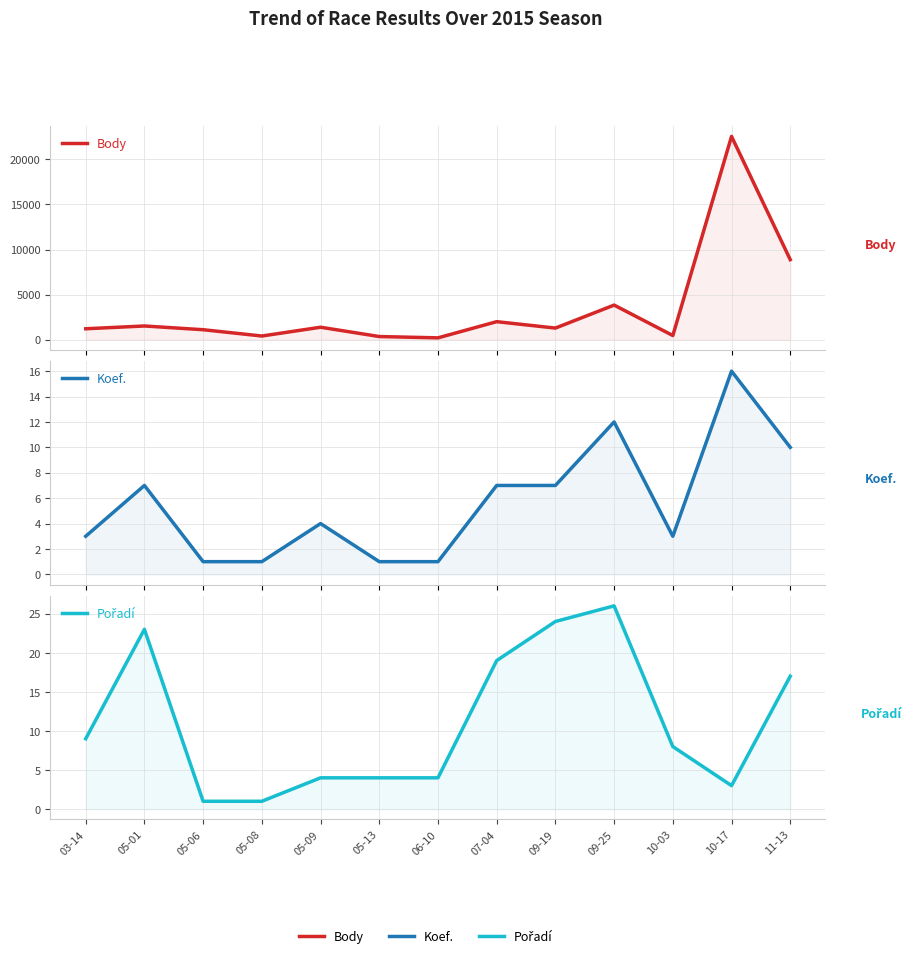

The Body series shows 402 at 05-08. True or false?

True